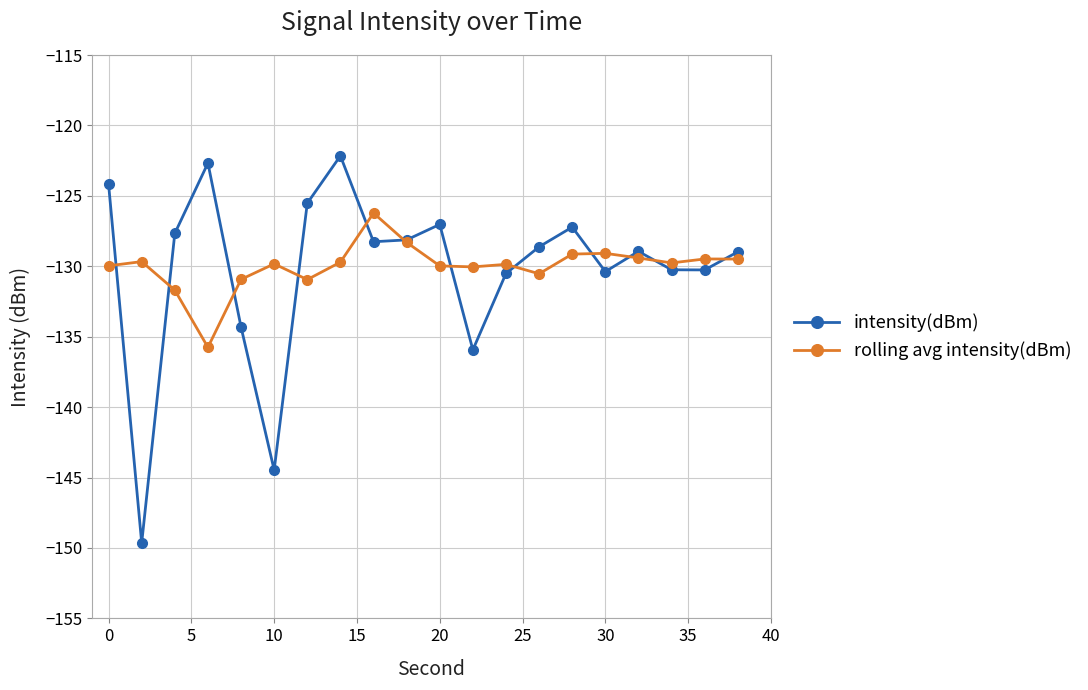

What is the value of the intensity(dBm) point at the 13th from the left?

-130.5